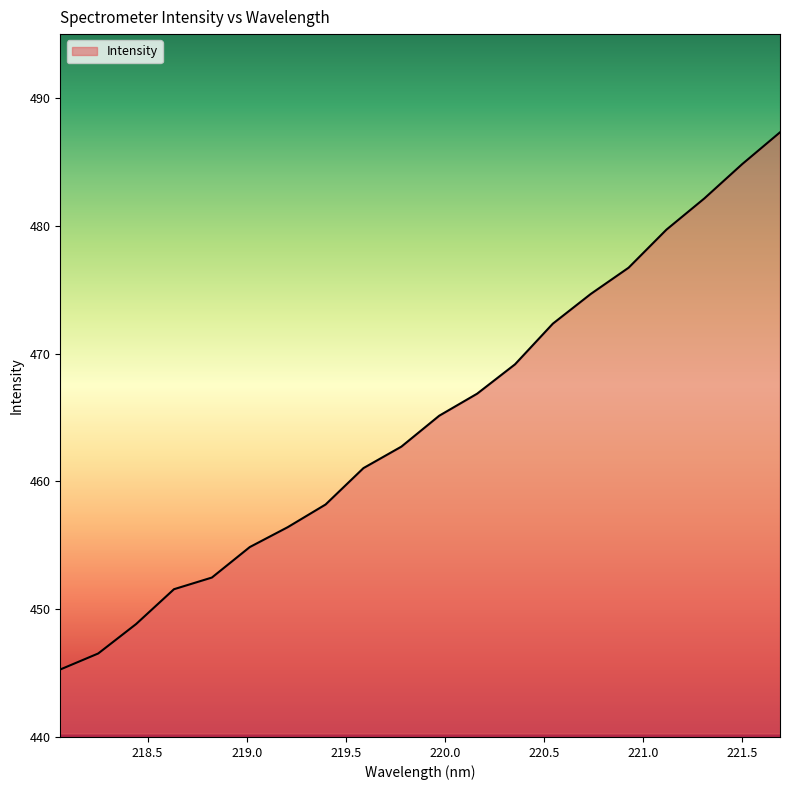

What is the minimum value shown in the chart?

445.3